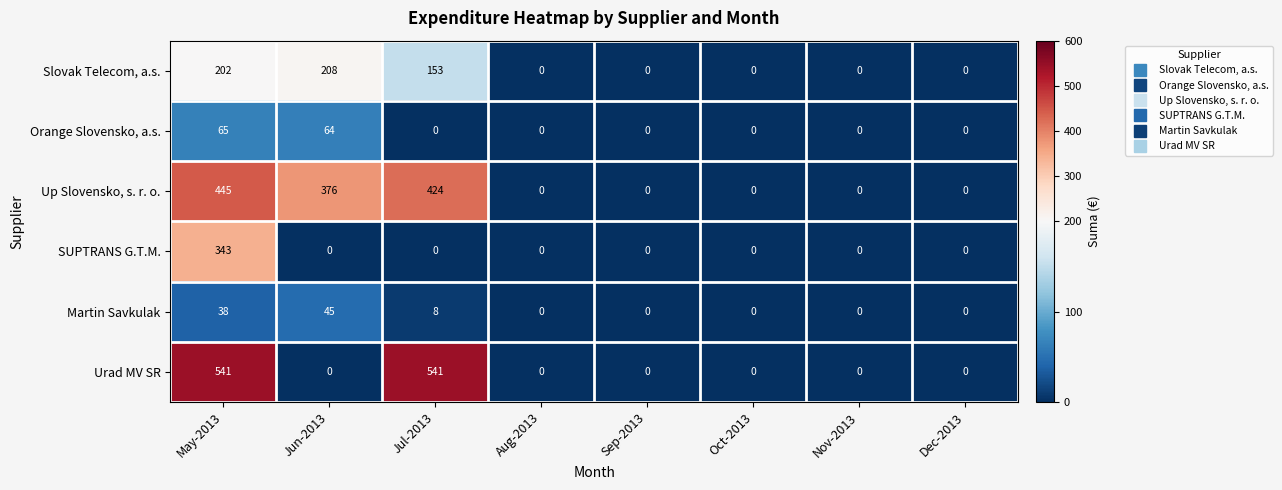

True or false: Up Slovensko, s. r. o. has a value of 236 at Oct-2013.

False